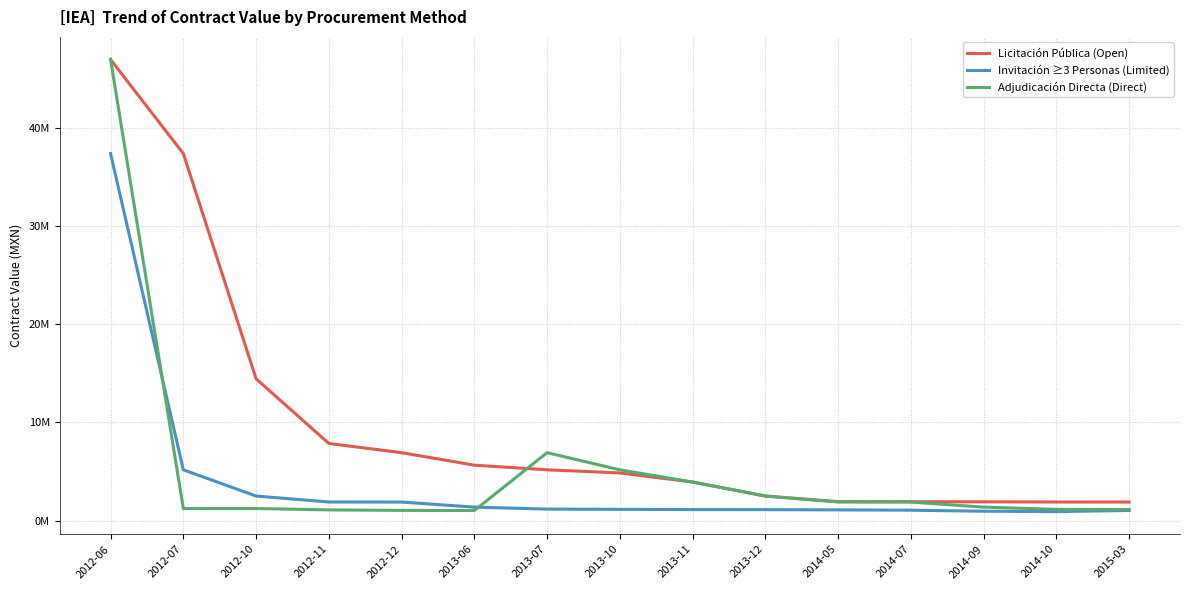

What are all the series names shown in the legend?

Licitación Pública (Open), Invitación ≥3 Personas (Limited), Adjudicación Directa (Direct)